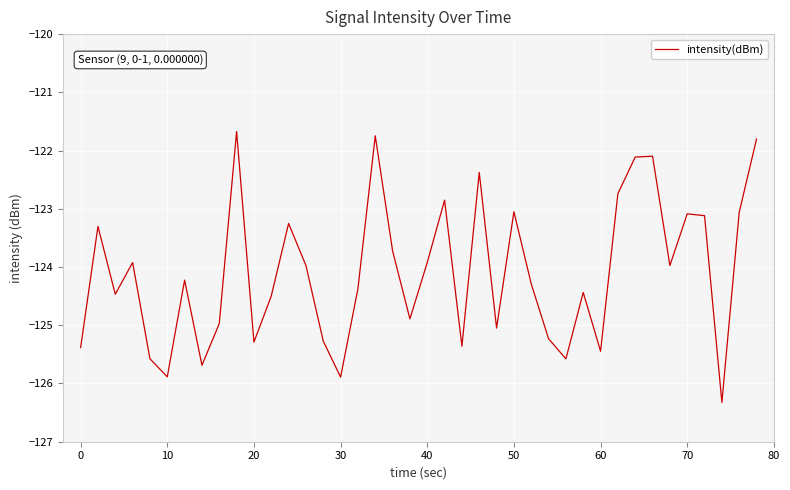

True or false: the data has more than 1 interior local peaks.

True